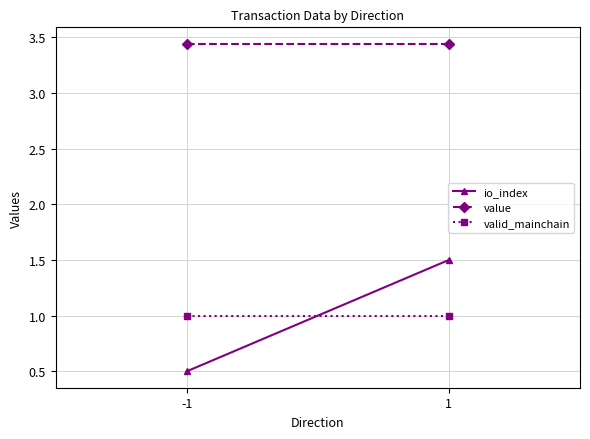

Reading right to left, transcribe all the data shown in this chart.

io_index: 1=1.5	-1=0.5
value: 1=3.4	-1=3.4
valid_mainchain: 1=1.0	-1=1.0